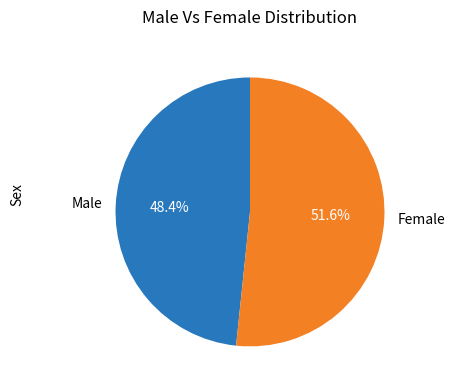

To the nearest percent, what is the difference between the Female and Male slice percentages?

3%